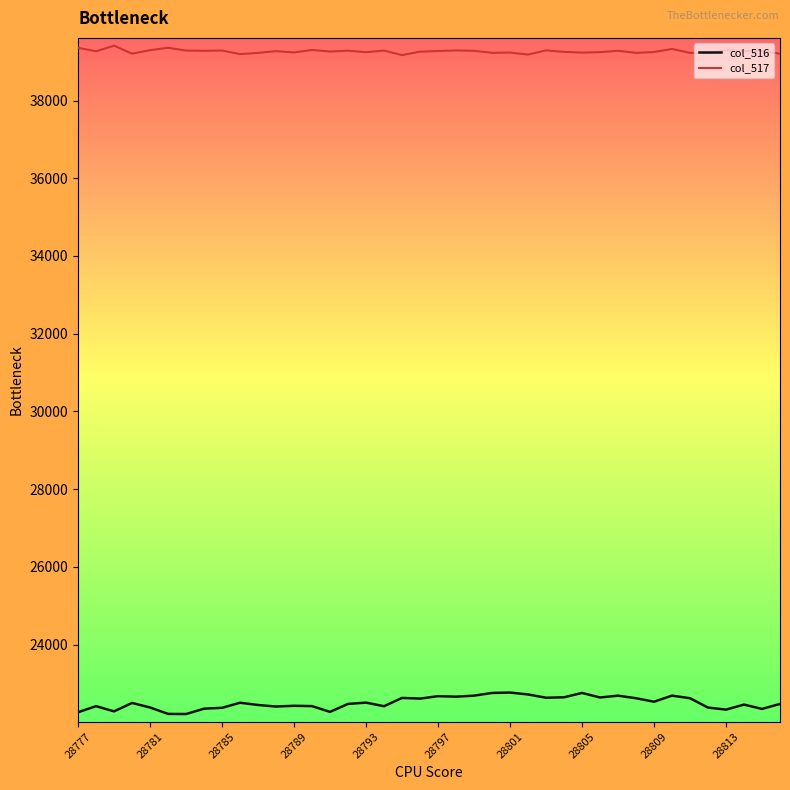

What is the difference between the maximum and minimum values in the col_516 series?

553